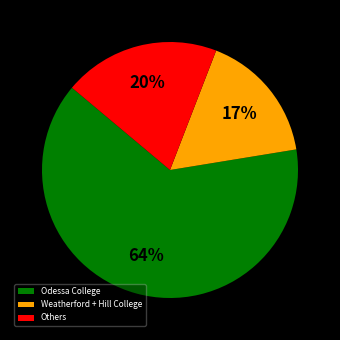

Which category accounts for the majority?

Odessa College